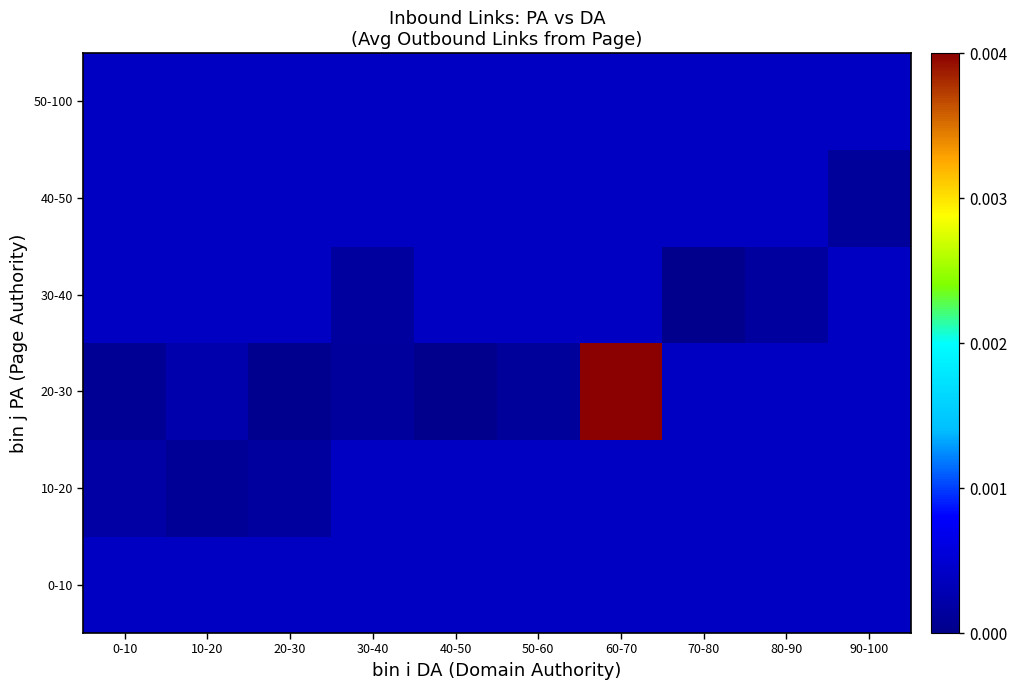

Between 90-100 and 50-60, which is larger?

90-100